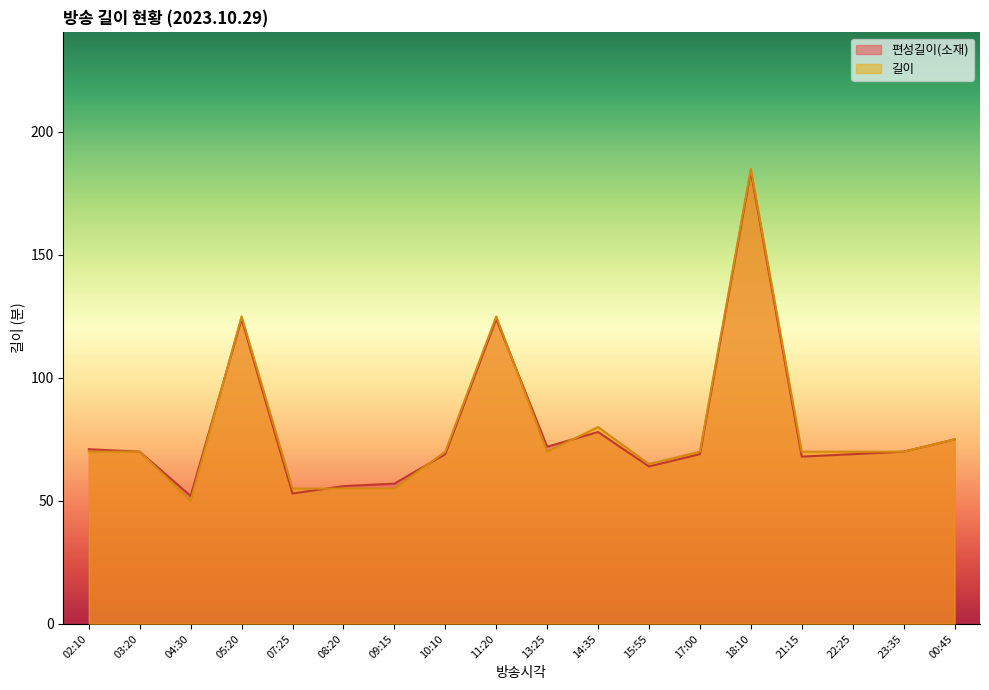

How many lines are shown in the chart?

2